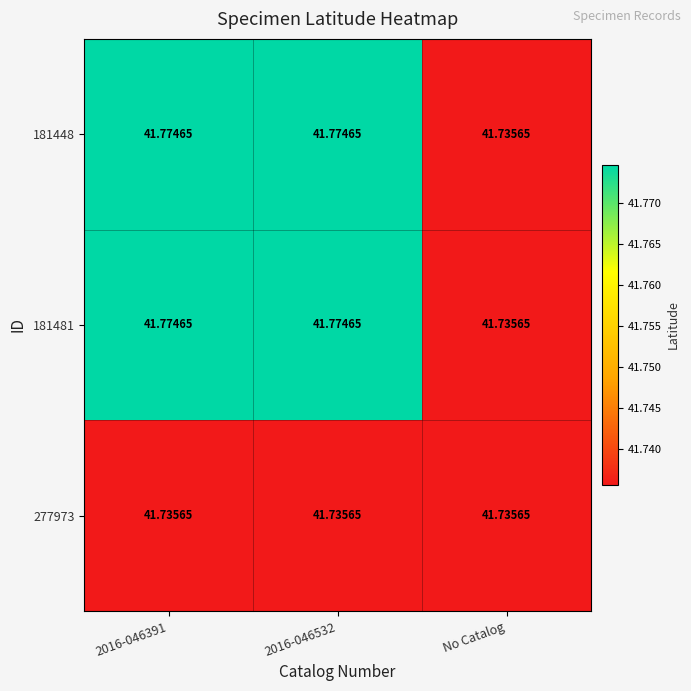

At which label does 181481 reach its minimum?

No Catalog